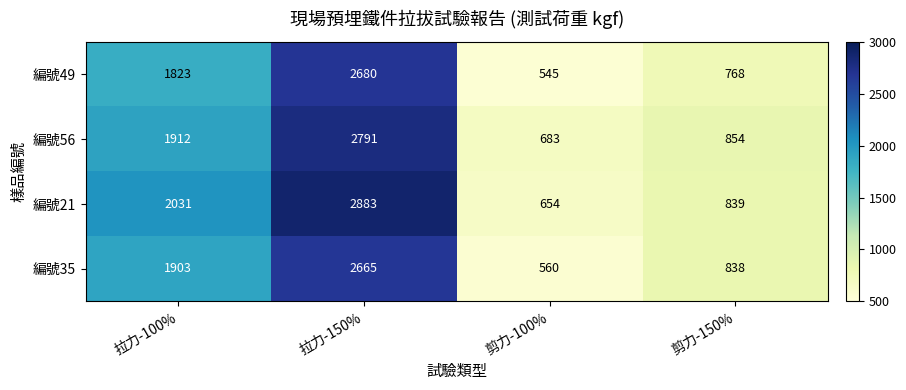

Rank the series by their average value, from lowest to highest.

編號49, 編號35, 編號56, 編號21